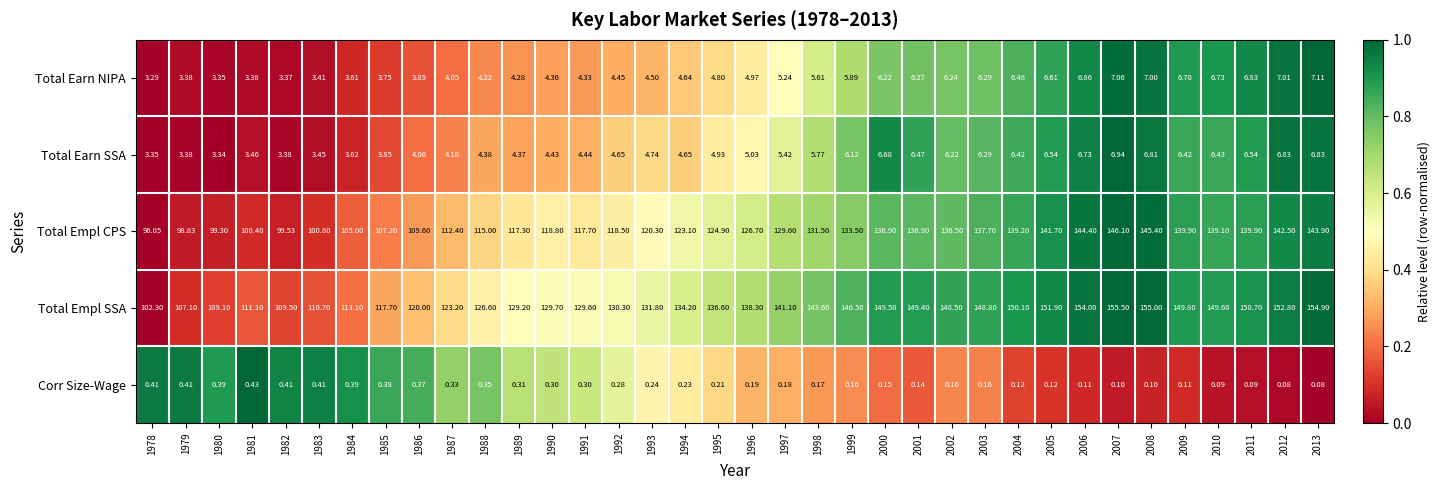

At which category is the sum across all series the highest?

2007